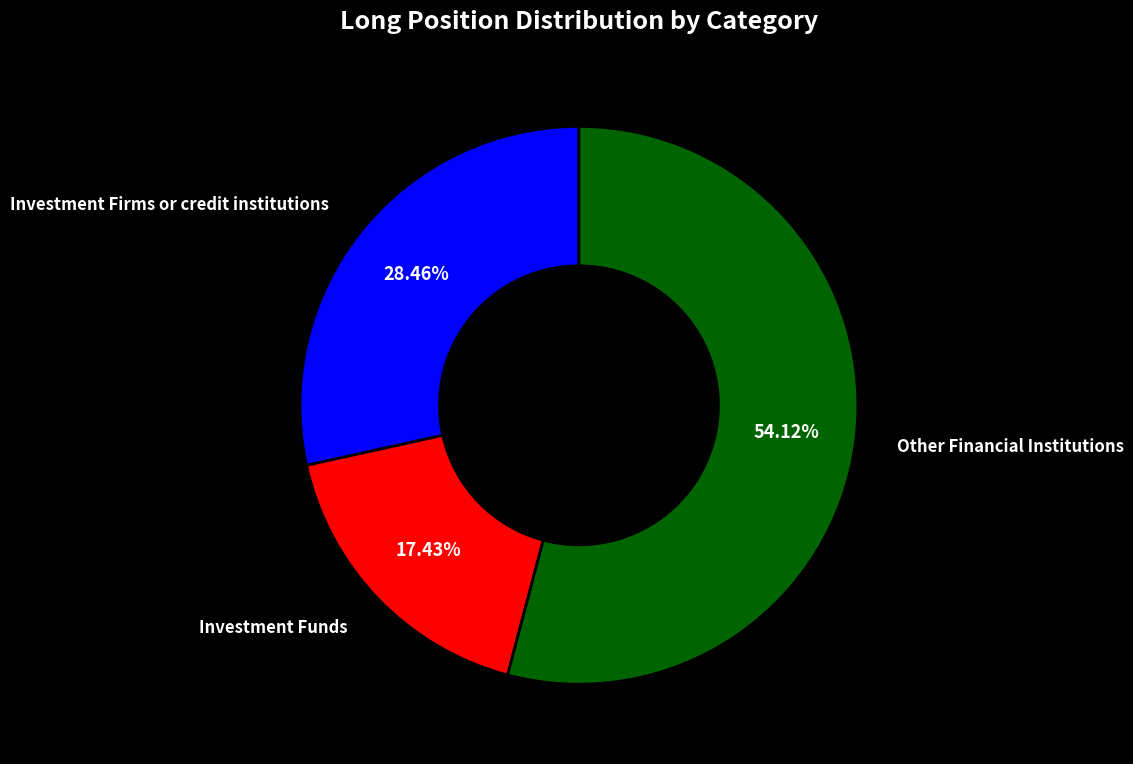

Which category has the smallest portion of the pie?

Investment Funds